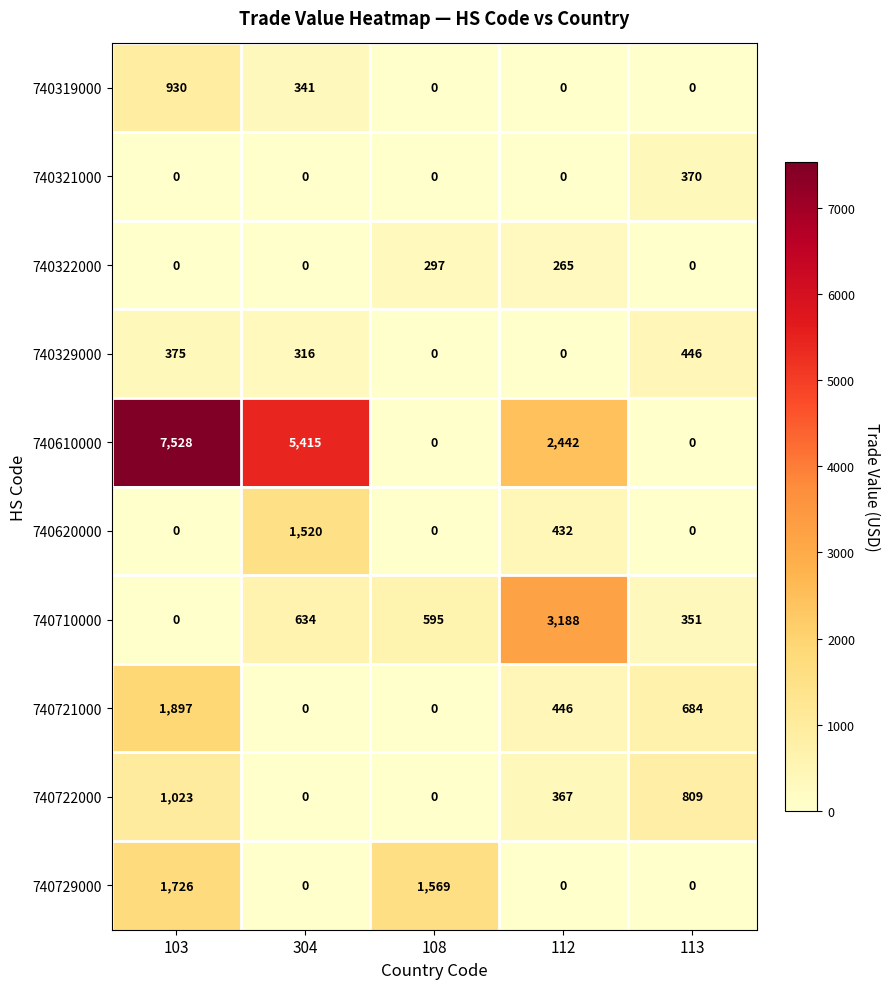

Which series changed the most between 103 and 113?

740610000